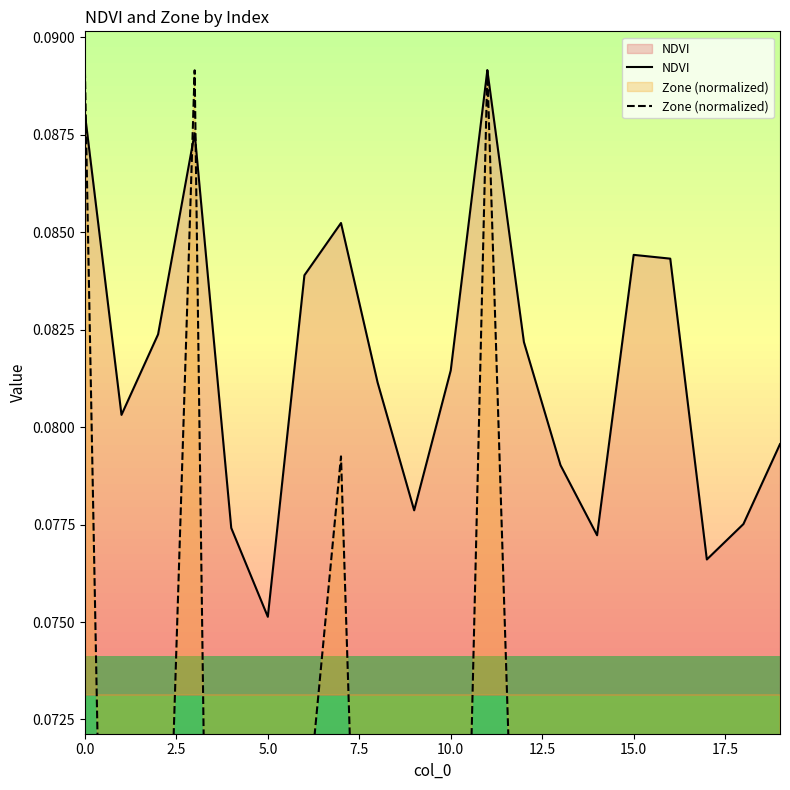

At which label is NDVI closest to 0?

5.0